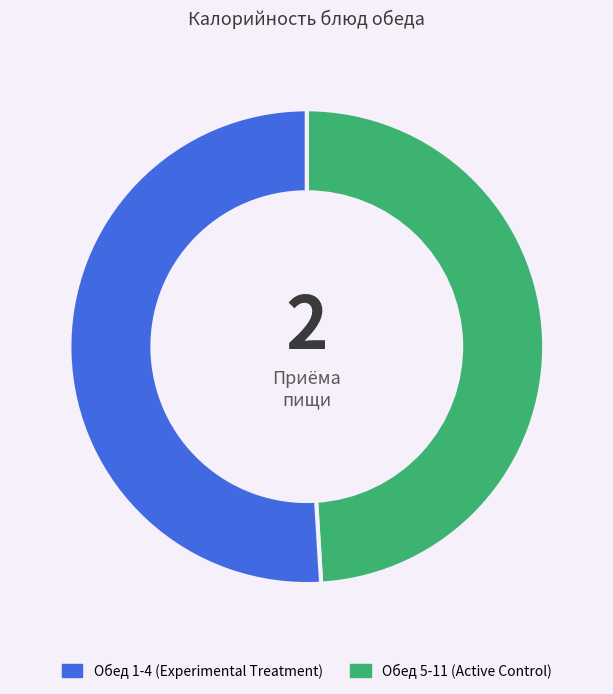

Does any single category account for the majority?

Yes